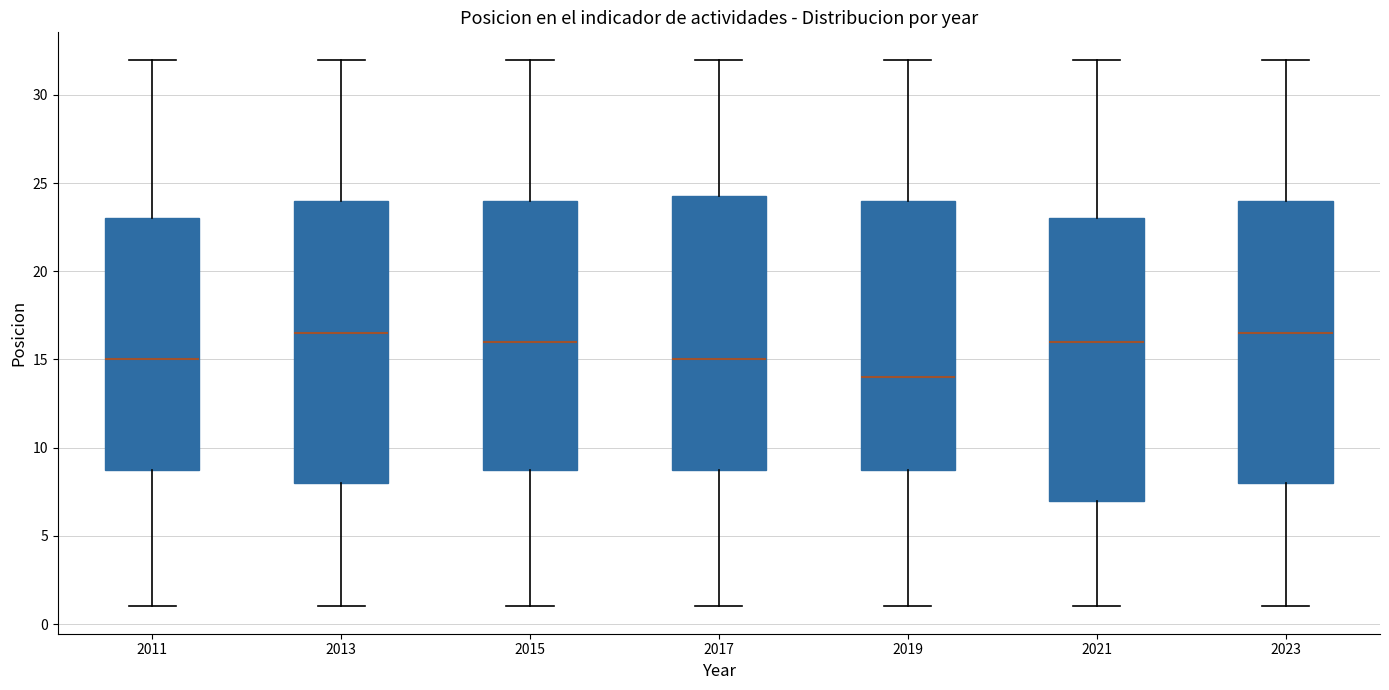

Reading left to right, read every box against the y-axis: the position of its median line, the range the box covers, and the ends of its whiskers. The values are not printed on the chart, so give them approximately, as read against the axis.

2011: median 15.0, box 9.0 to 23.0, whiskers 1.0 to 32.0
2013: median 16.5, box 8.0 to 24.0, whiskers 1.0 to 32.0
2015: median 16.0, box 9.0 to 24.0, whiskers 1.0 to 32.0
2017: median 15.0, box 9.0 to 24.5, whiskers 1.0 to 32.0
2019: median 14.0, box 9.0 to 24.0, whiskers 1.0 to 32.0
2021: median 16.0, box 7.0 to 23.0, whiskers 1.0 to 32.0
2023: median 16.5, box 8.0 to 24.0, whiskers 1.0 to 32.0